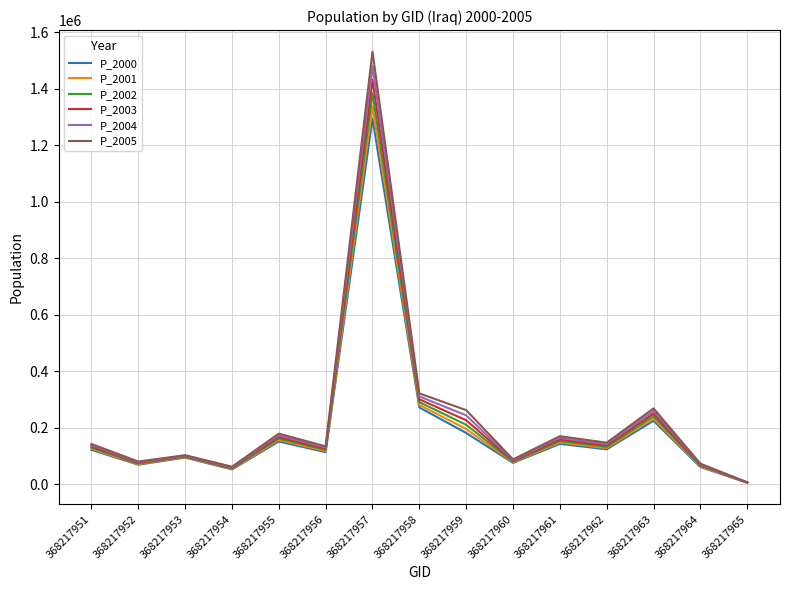

True or false: P_2001 has a value of 136383.3 at 368217960.

False